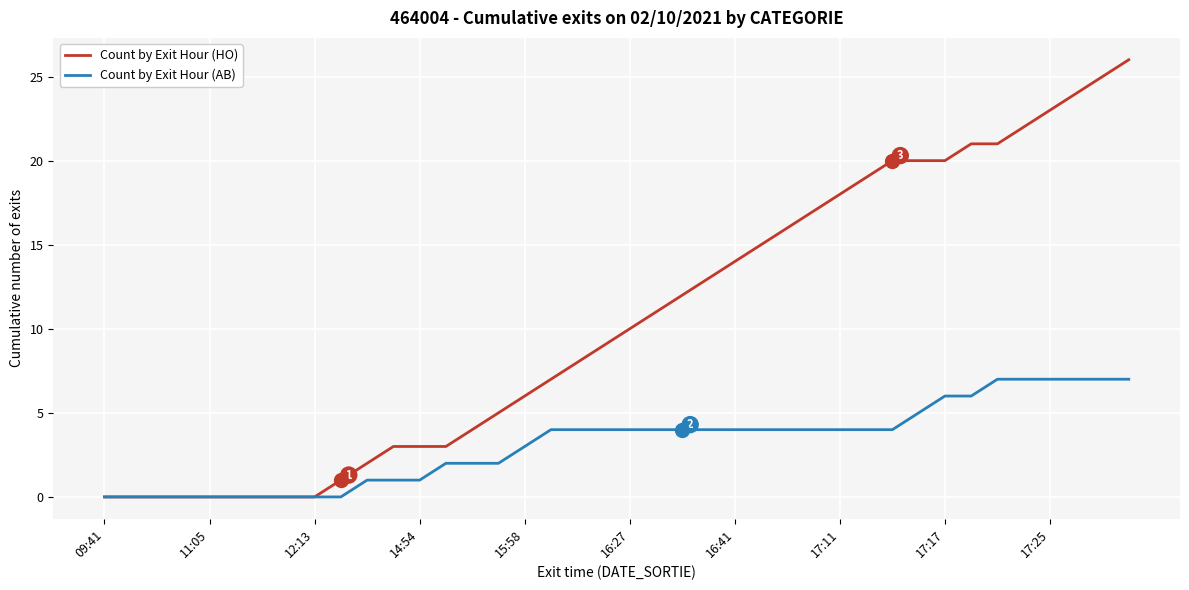

Does the chart have visible grid lines?

Yes